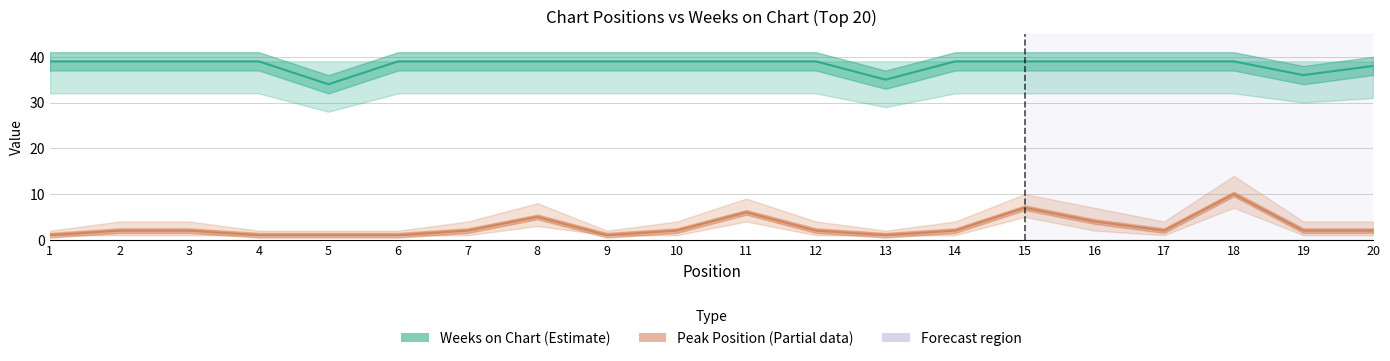

Count the number of categories in the chart.

20